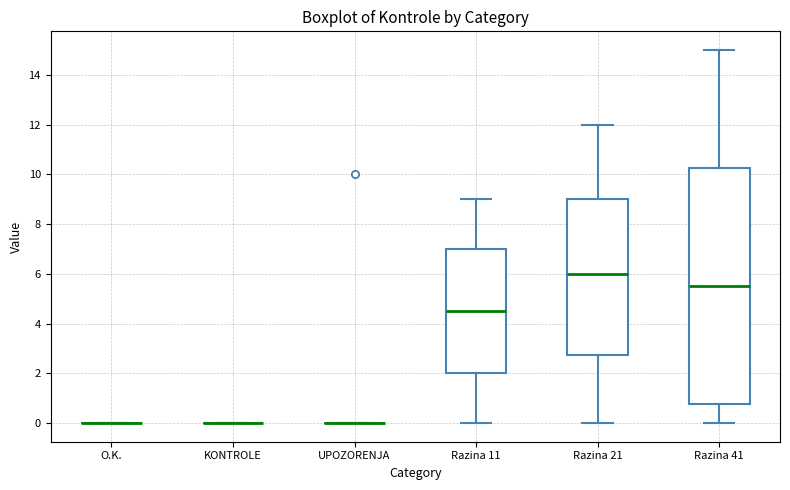

Reading left to right, read every box against the y-axis: the position of its median line, the range the box covers, and the ends of its whiskers. The values are not printed on the chart, so give them approximately, as read against the axis.

O.K.: box collapsed to a line at 0.0, whiskers 0.0 to 0.0
KONTROLE: box collapsed to a line at 0.0, whiskers 0.0 to 0.0
UPOZORENJA: box collapsed to a line at 0.0, whiskers 0.0 to 0.0
Razina 11: median 4.6, box 2.0 to 7.0, whiskers 0.0 to 9.0
Razina 21: median 6.0, box 2.8 to 9.0, whiskers 0.0 to 12.0
Razina 41: median 5.6, box 0.8 to 10.2, whiskers 0.0 to 15.0